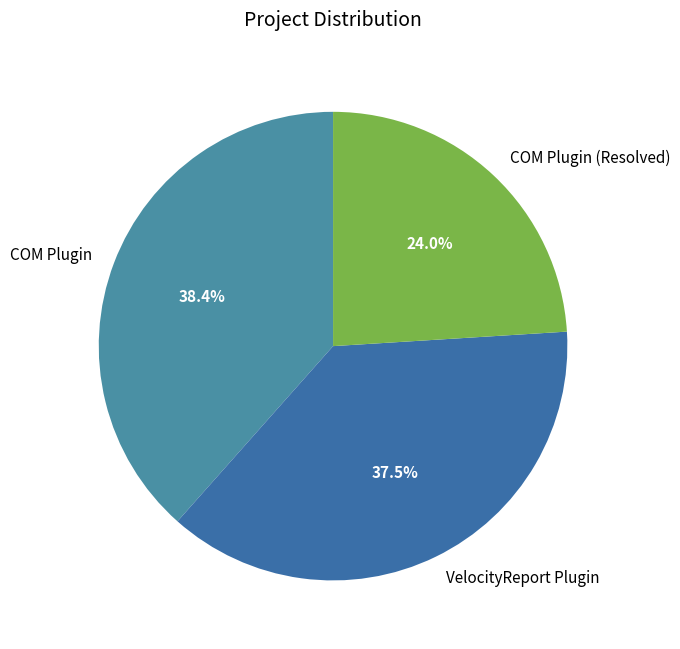

True or false: VelocityReport Plugin accounts for 31% of the total.

False